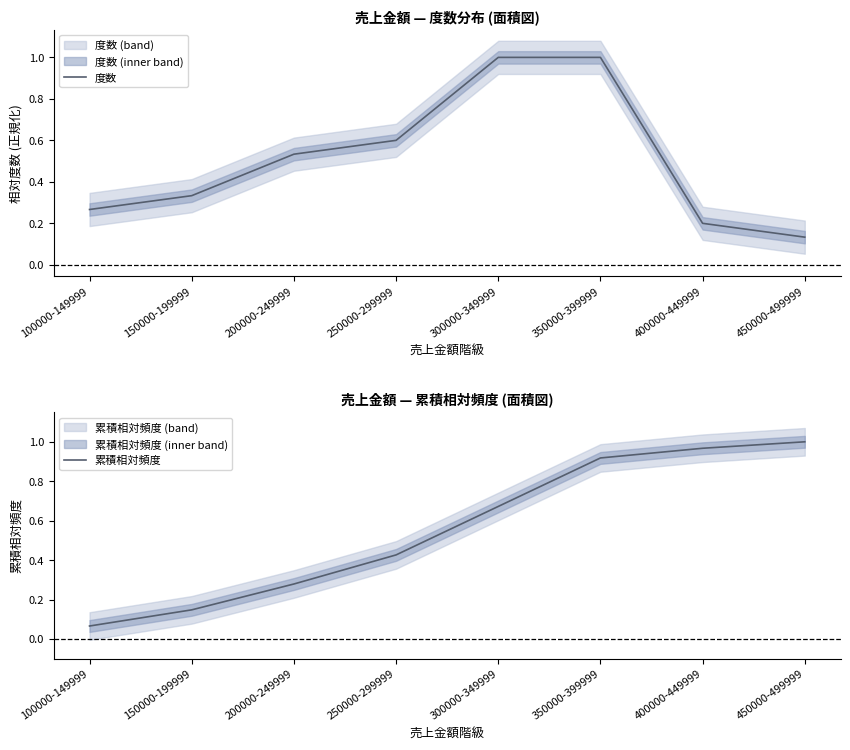

How many intersections are there between 累積相対頻度 and 度数?

1